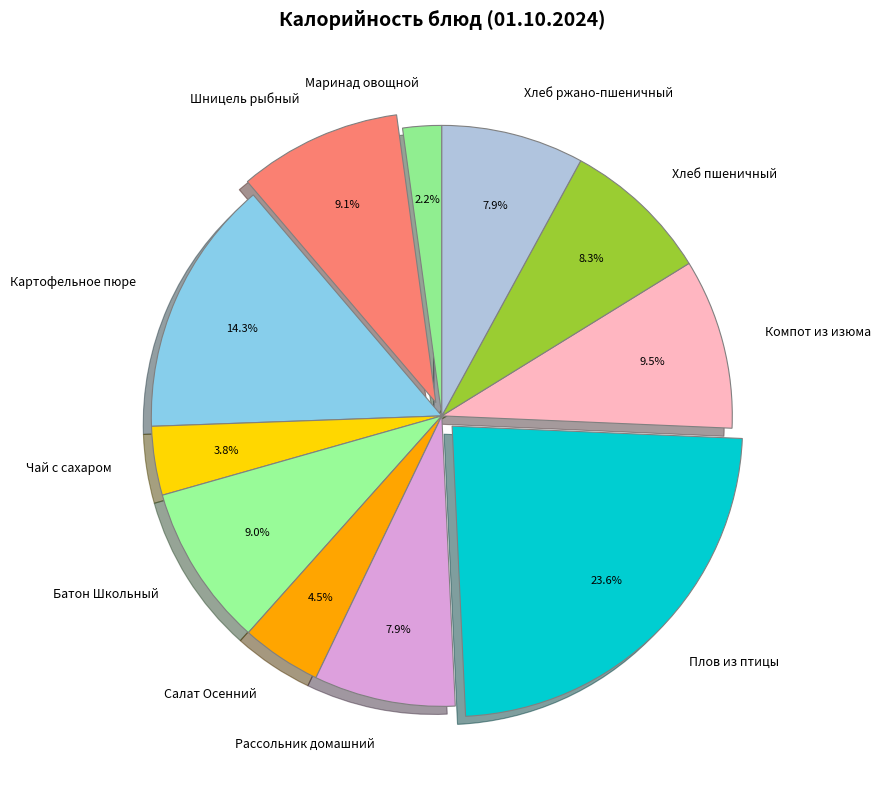

To the nearest percent, what is the average slice percentage?

9%